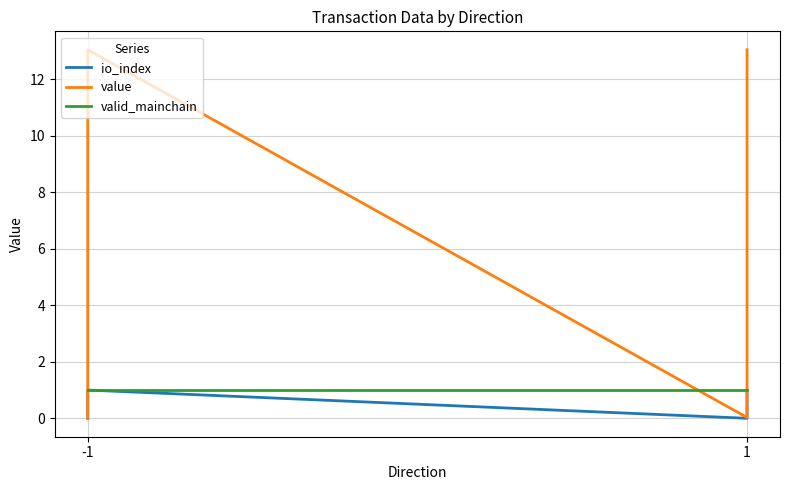

True or false: io_index and valid_mainchain cross at least once.

False